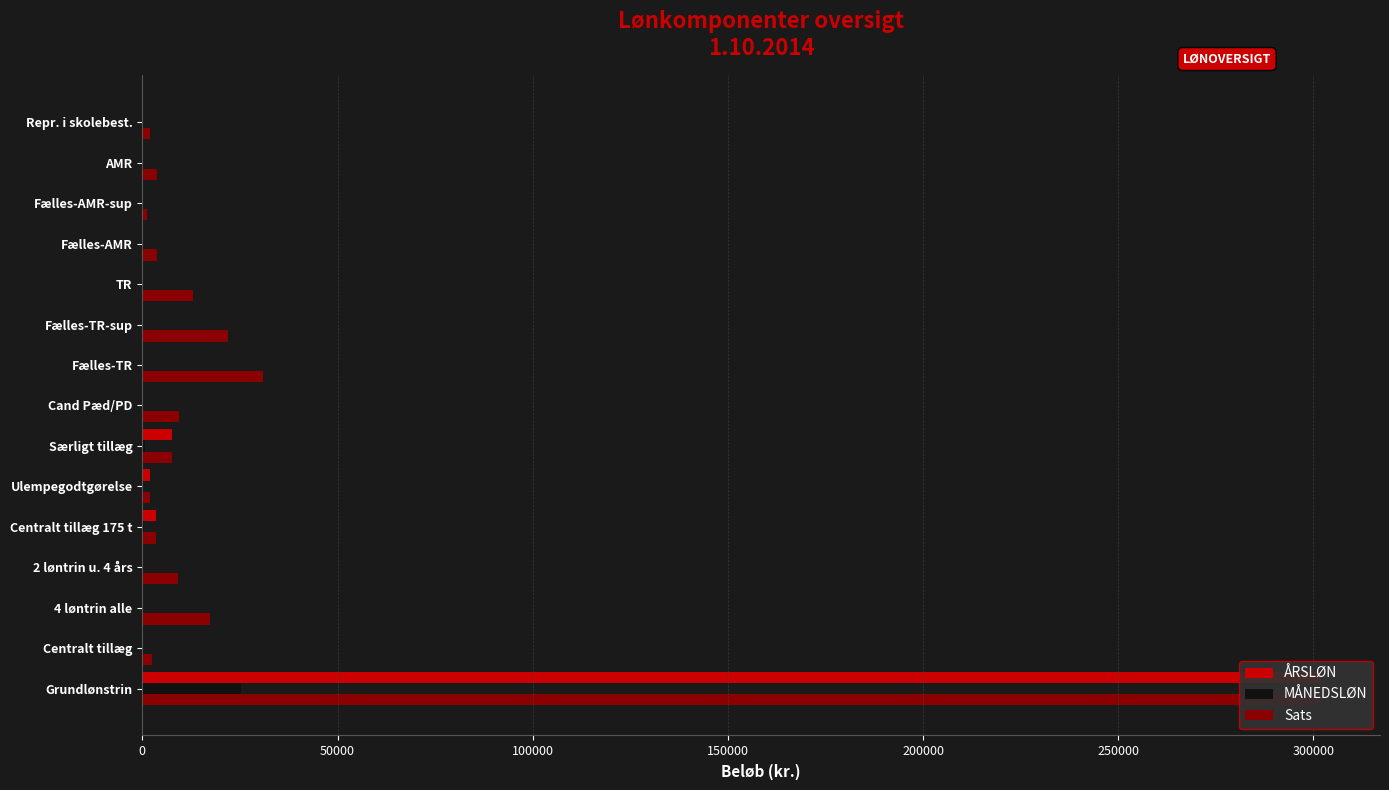

True or false: Sats has a value of 1167.5 at Centralt tillæg 175 t.

False